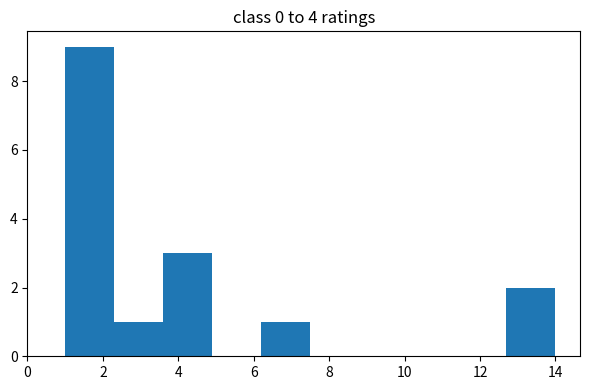

Over which range of the x-axis is the bar tallest?

1.0 to 2.3